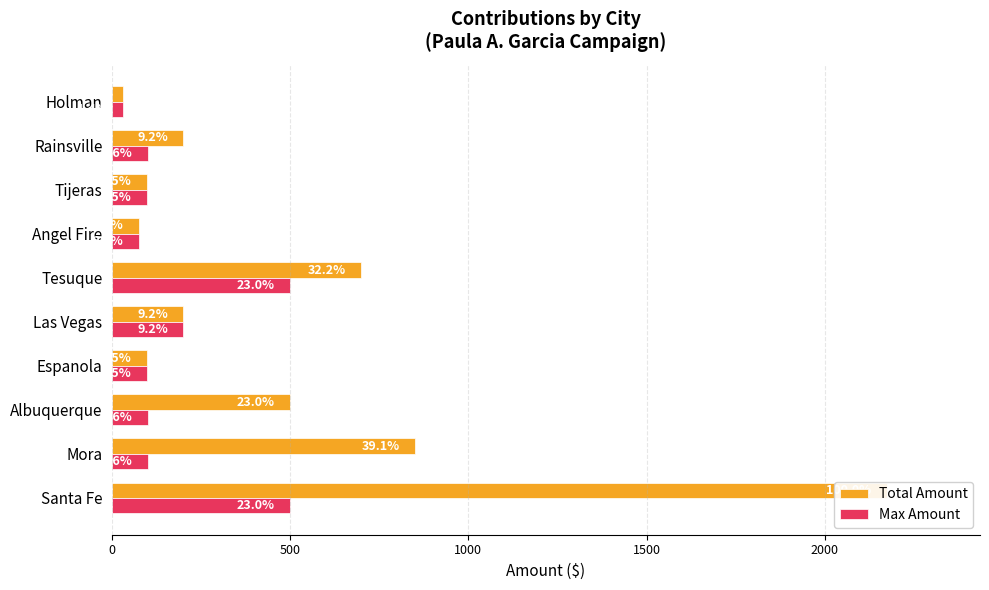

What are all the series names shown in the legend?

Total Amount, Max Amount